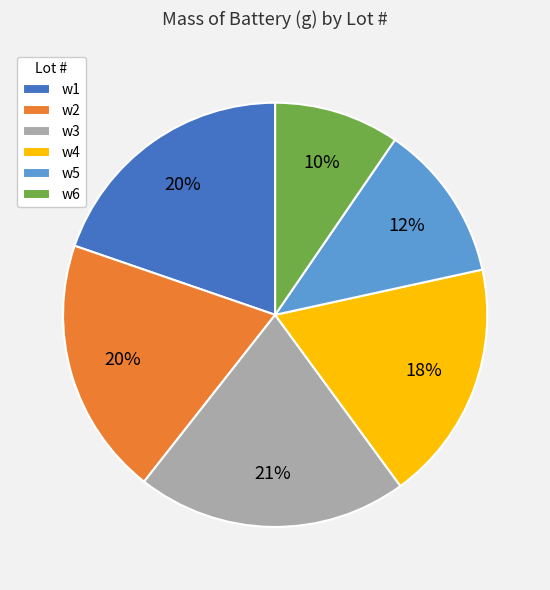

Count the number of slices in the pie.

6